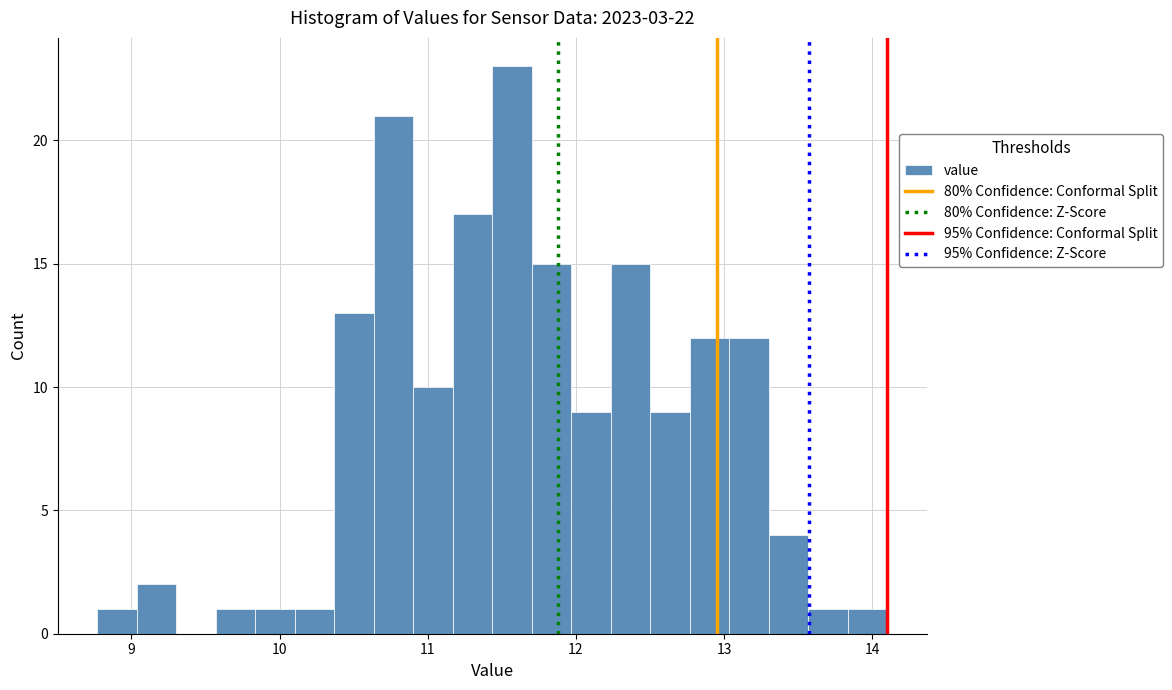

Read against the x-axis, roughly where is the centre of the tallest bar?

11.6